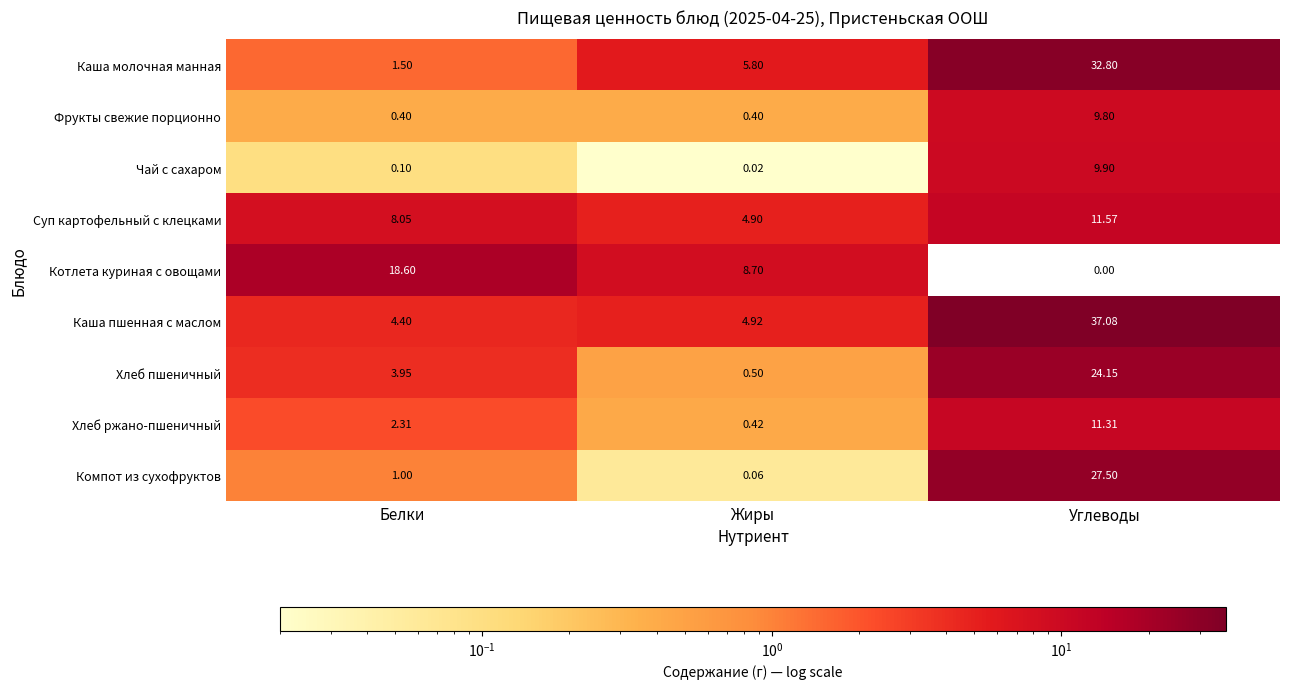

Which label corresponds to the smallest value in the chart?

Углеводы